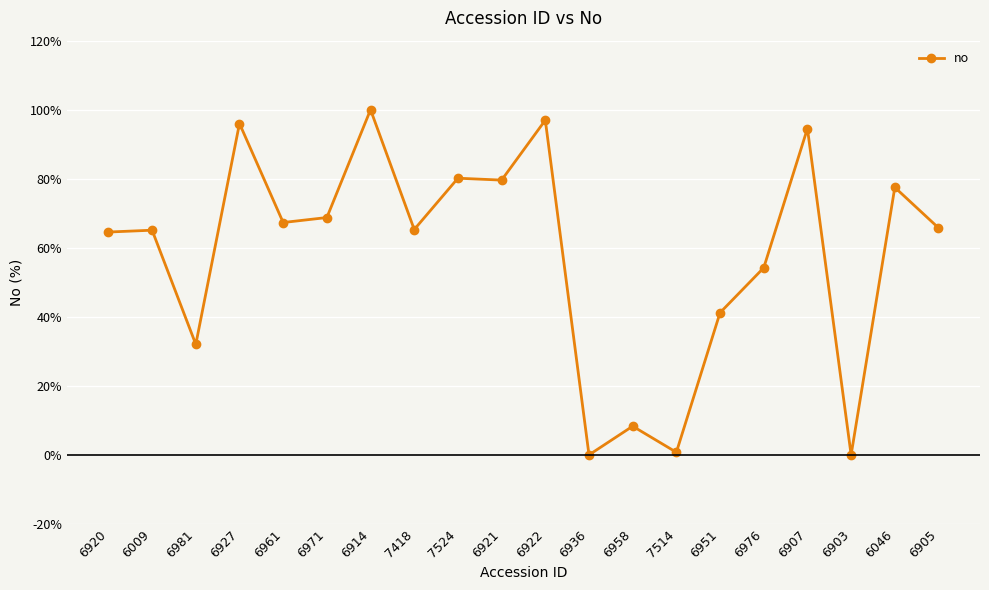

At which label is the value closest to 50?

6976